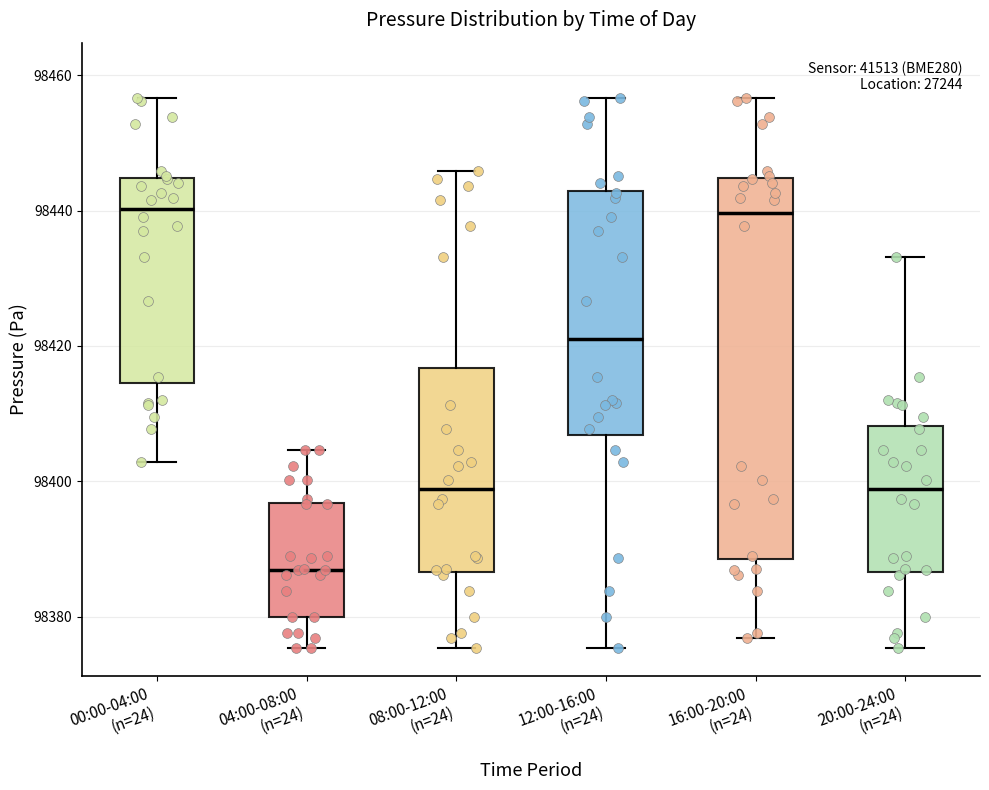

Where does the lower whisker of the box for 20:00-24:00 (n=24) end on the y-axis? The values are not printed on the chart, so give them approximately, as read against the axis.

98376